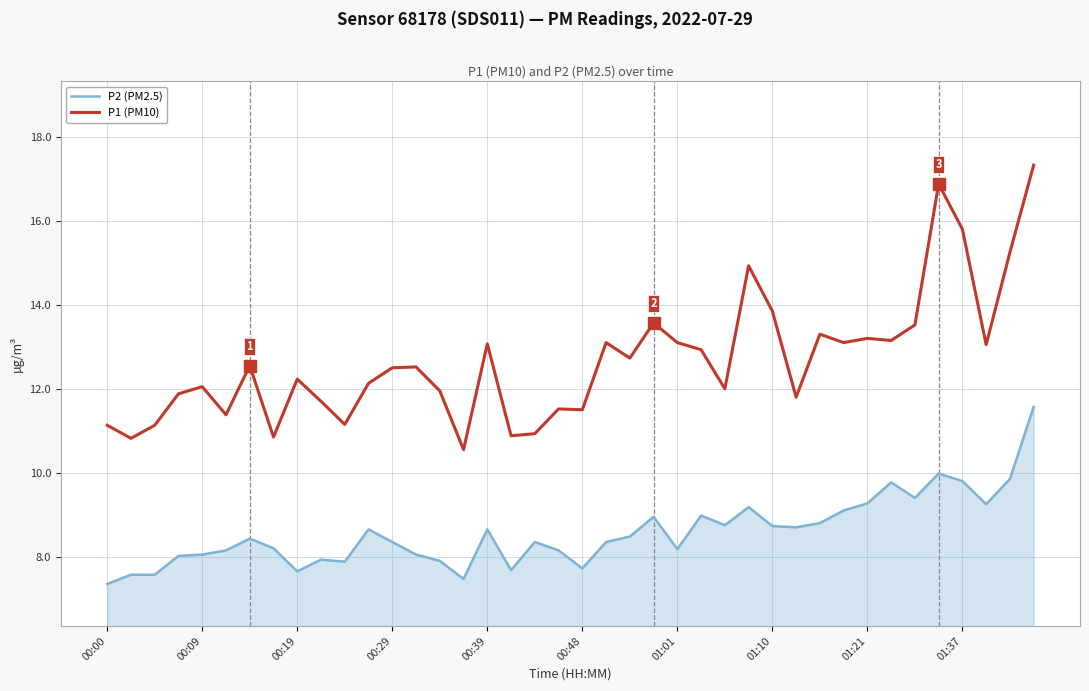

In P1 (PM10), how many points are higher than both neighbors (excluding endpoints)?

12